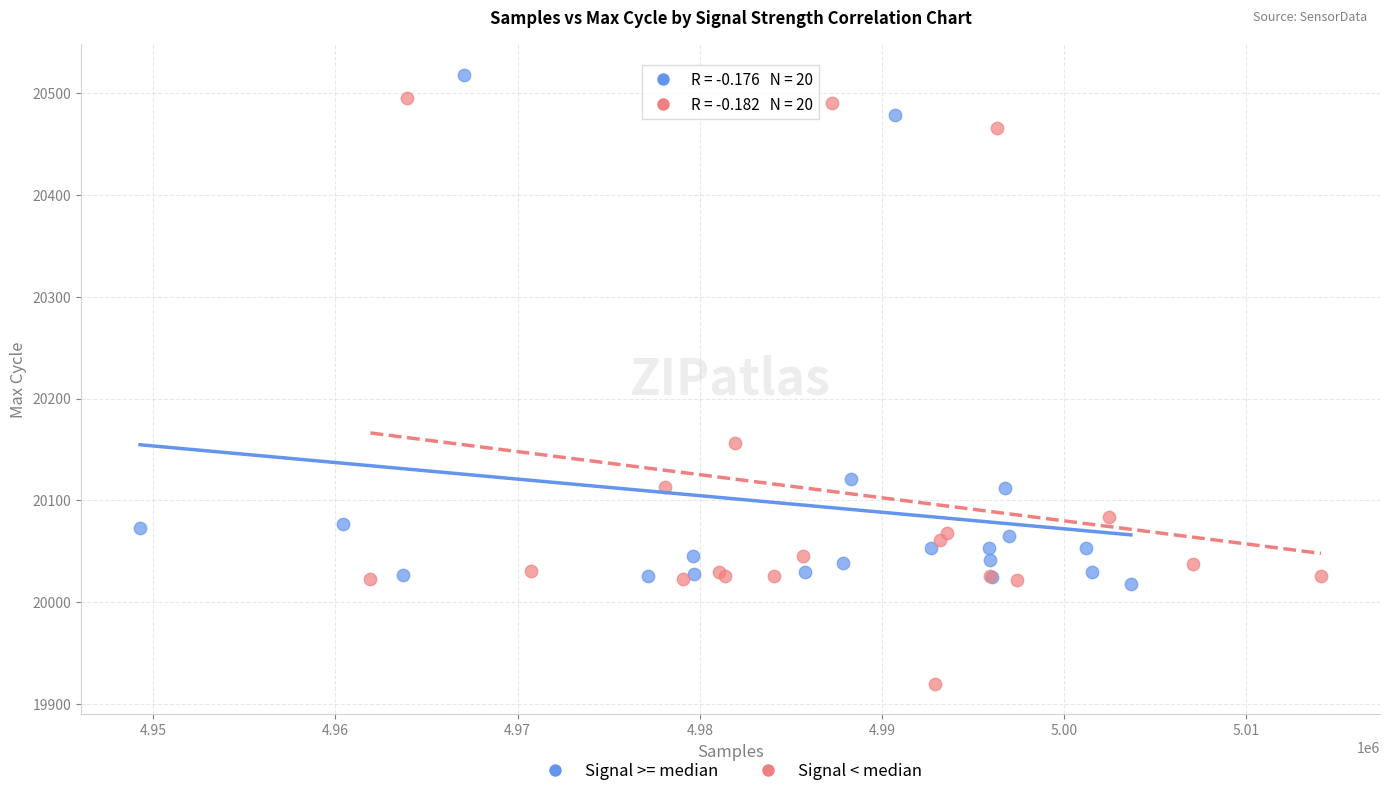

Which series has the widest spread of Y values?

Signal < median